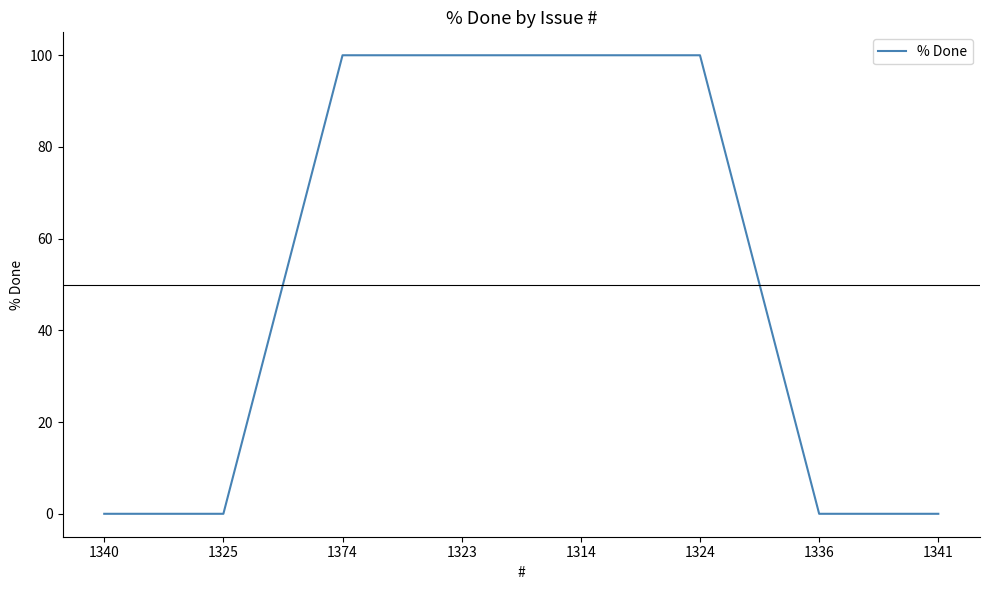

What is the change in value from 1340 to 1374?

+100